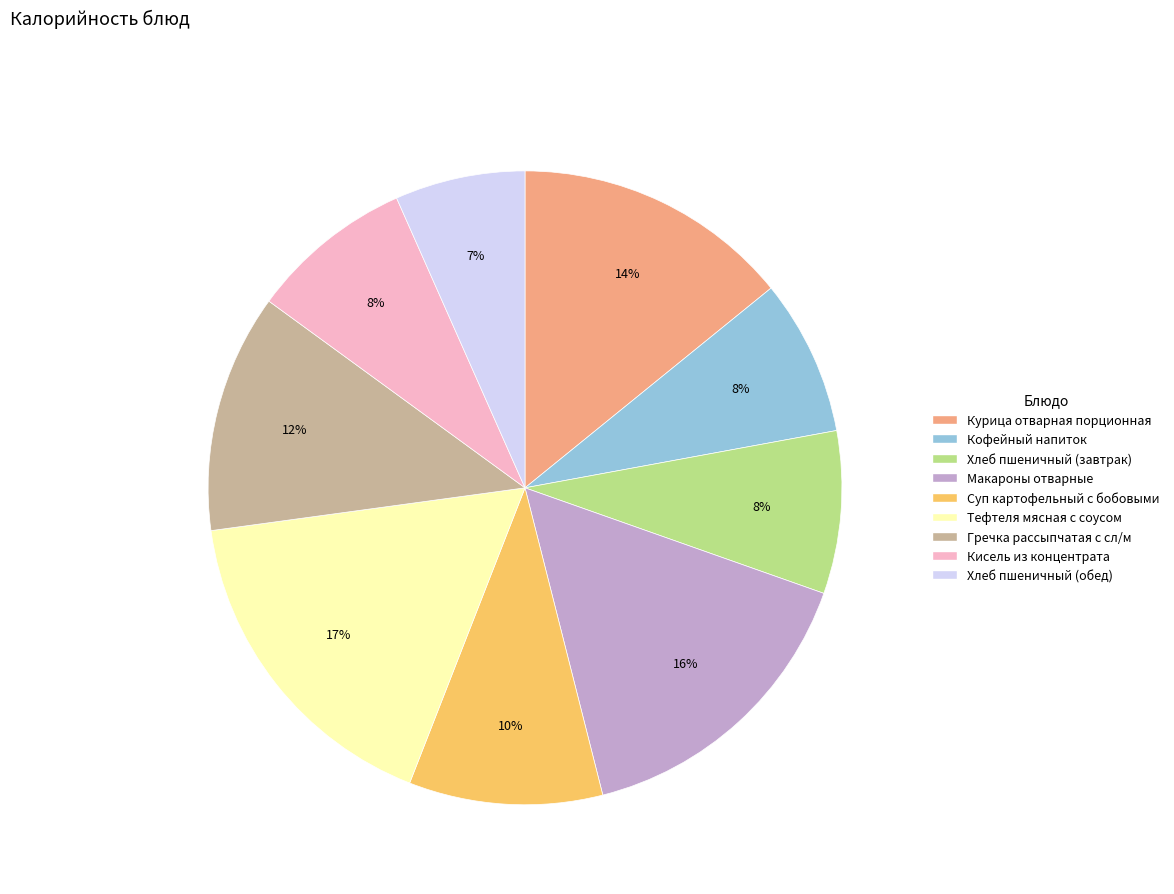

Which slice is the largest?

Тефтеля мясная с соусом